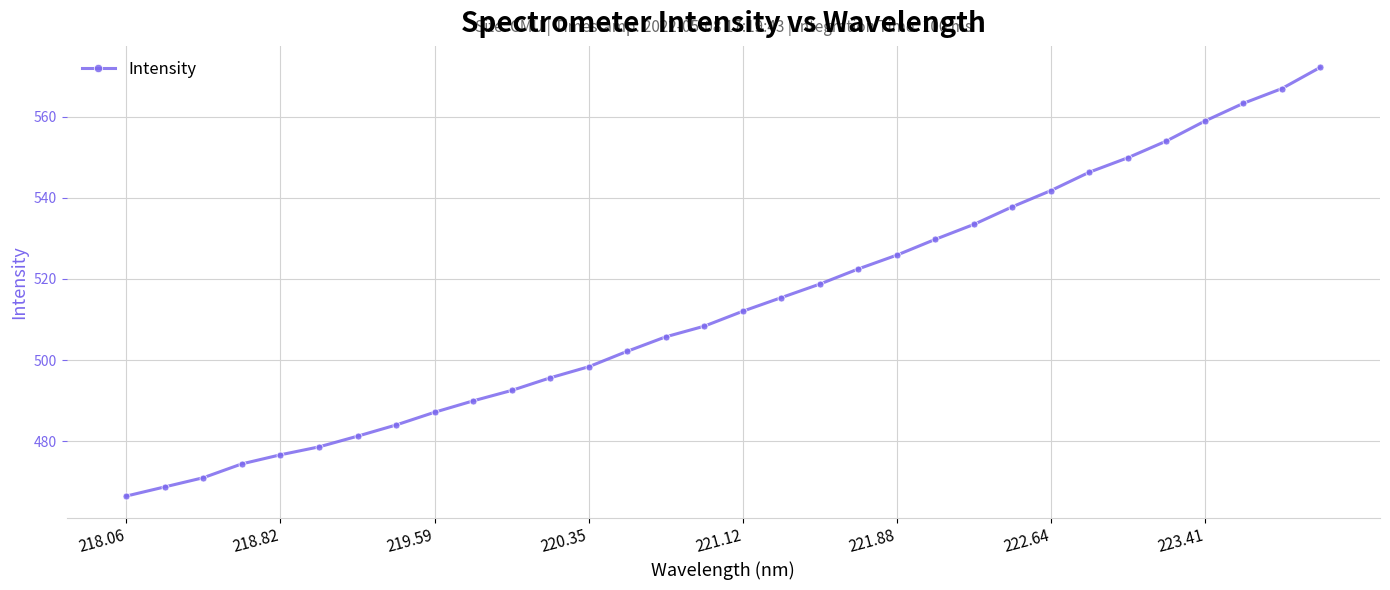

What is the difference between the second highest and minimum values?

100.4